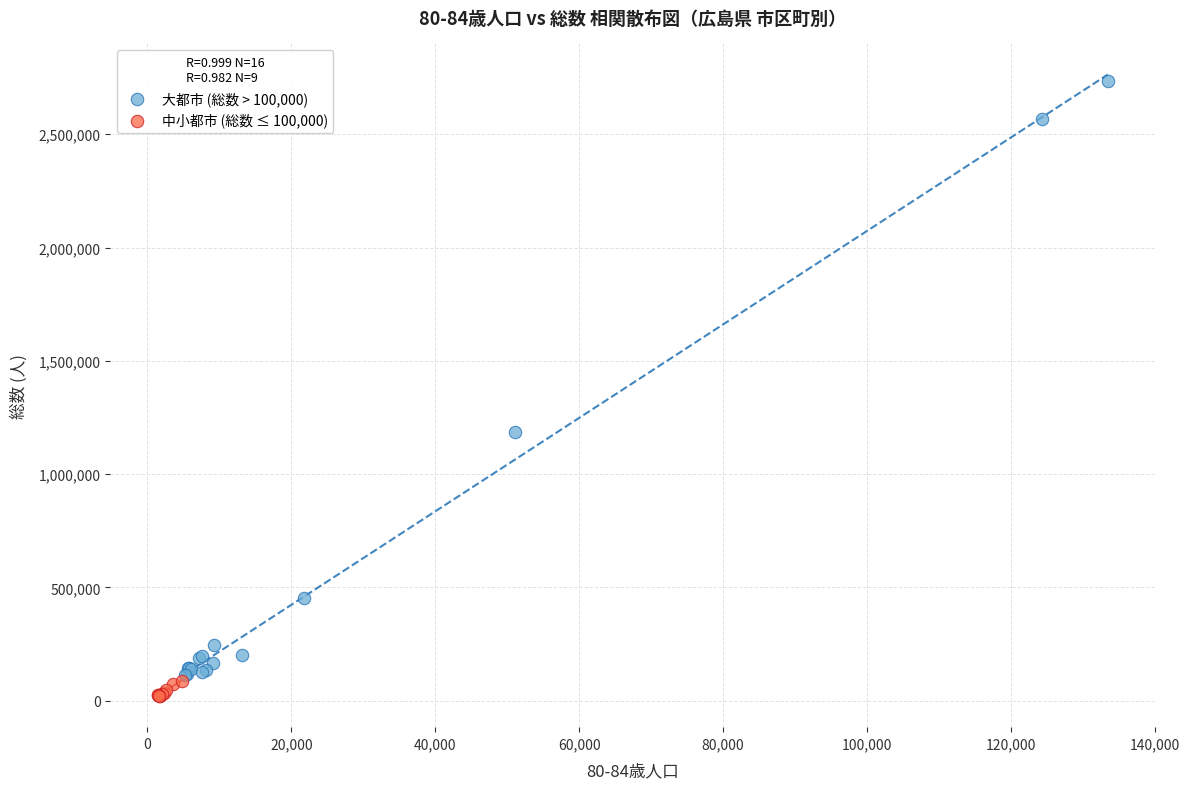

Which series contains the highest Y value?

大都市 (総数 > 100,000)